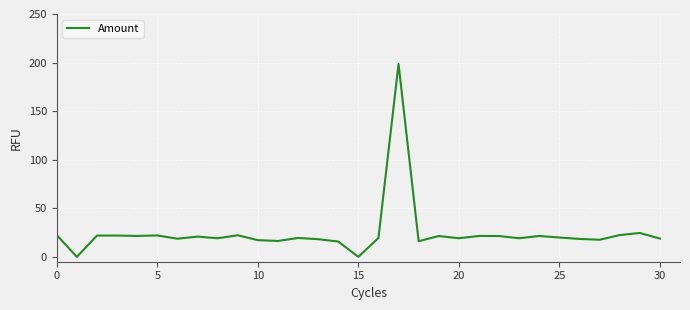

What is the difference between the maximum and minimum values?

198.5